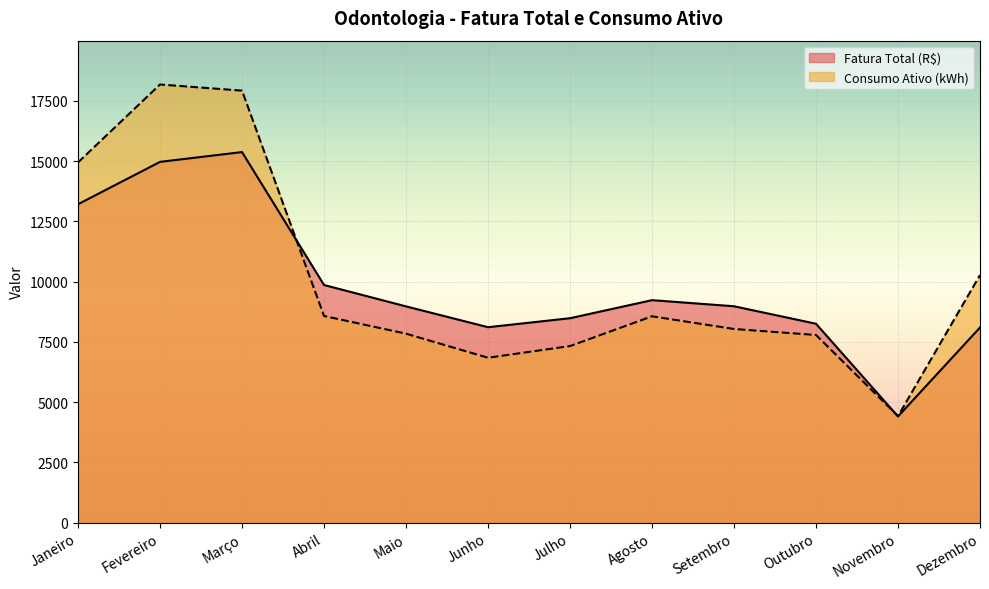

After their last crossing, which series has the higher values: Fatura Total (R$) or Consumo Ativo (kWh)?

Consumo Ativo (kWh)